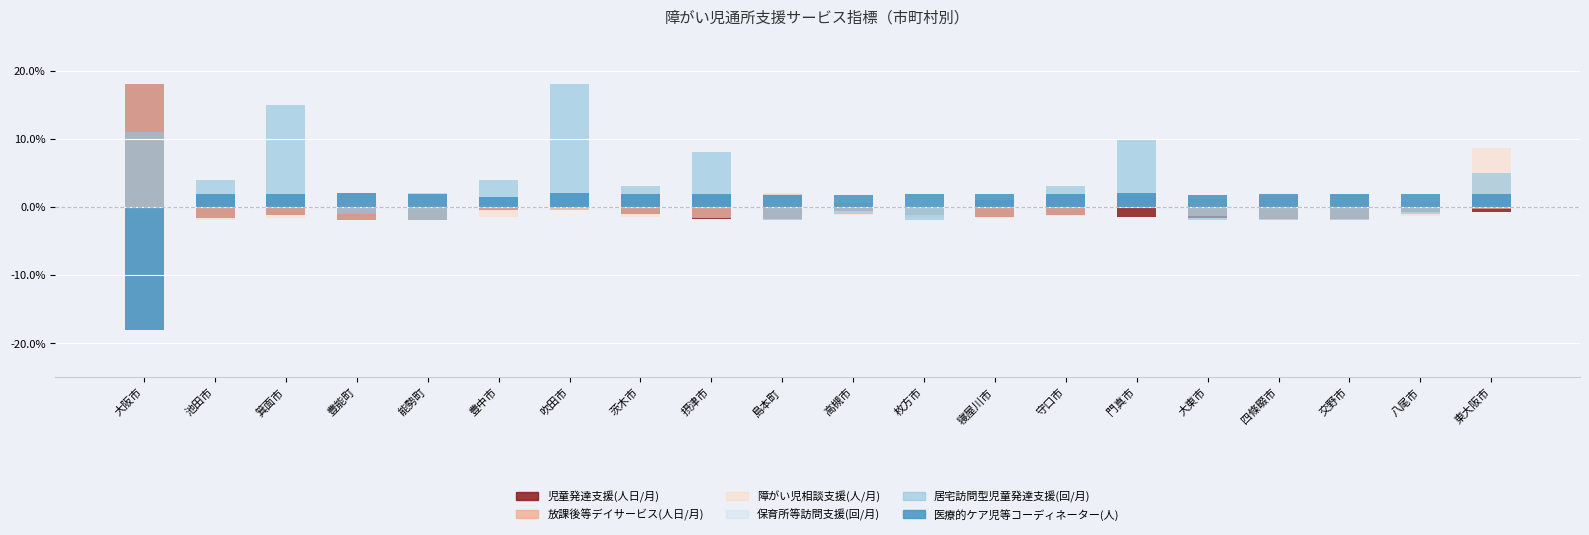

How many values in 障がい児相談支援(人/月) are below zero?

16